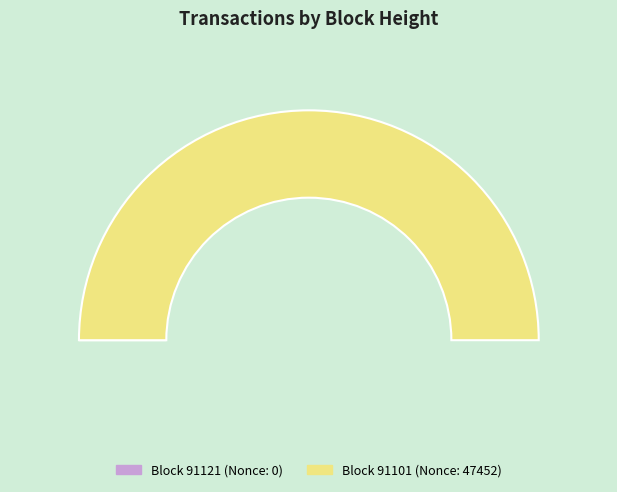

Count the number of slices in the pie.

2